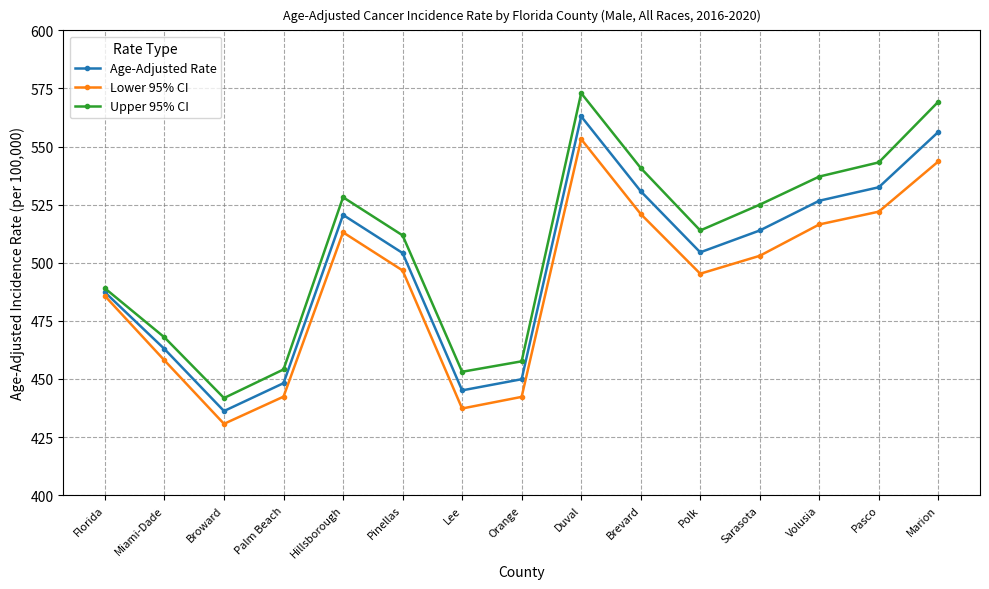

Does the chart display data point markers on the line(s)?

Yes